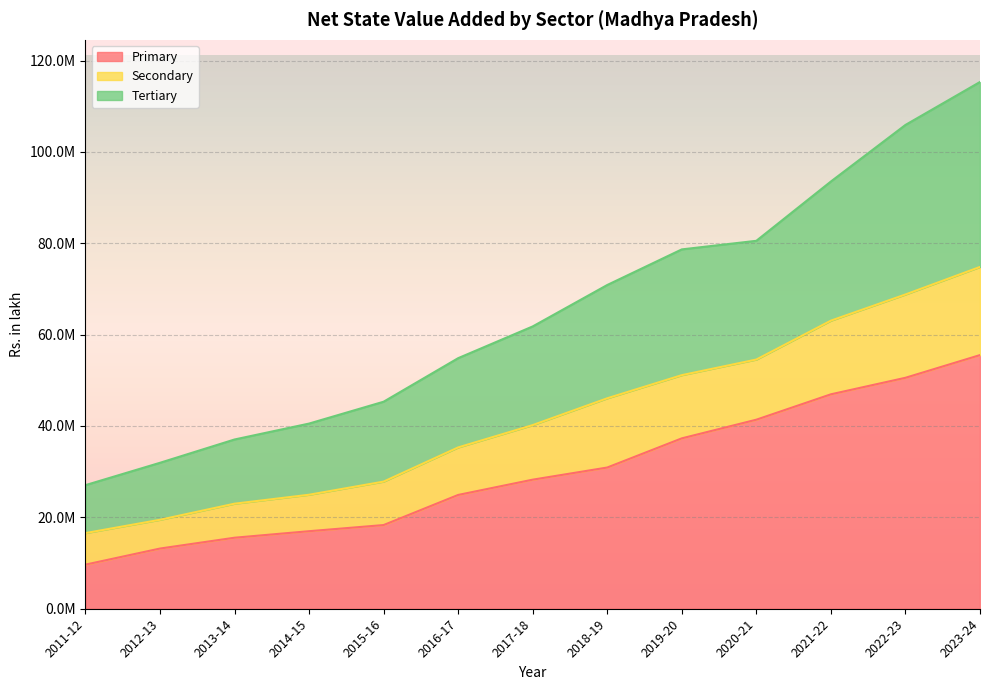

Does the chart display data point markers on the line(s)?

No